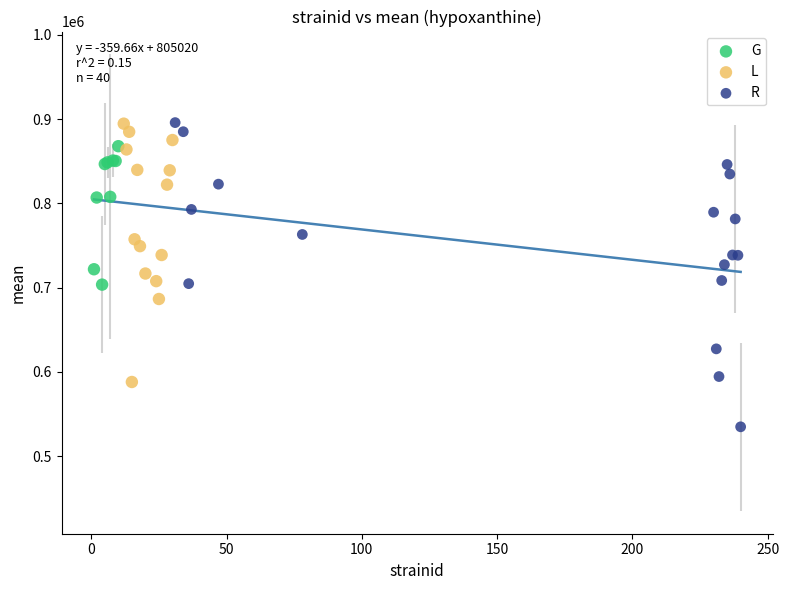

Which series reaches the minimum Y coordinate?

R